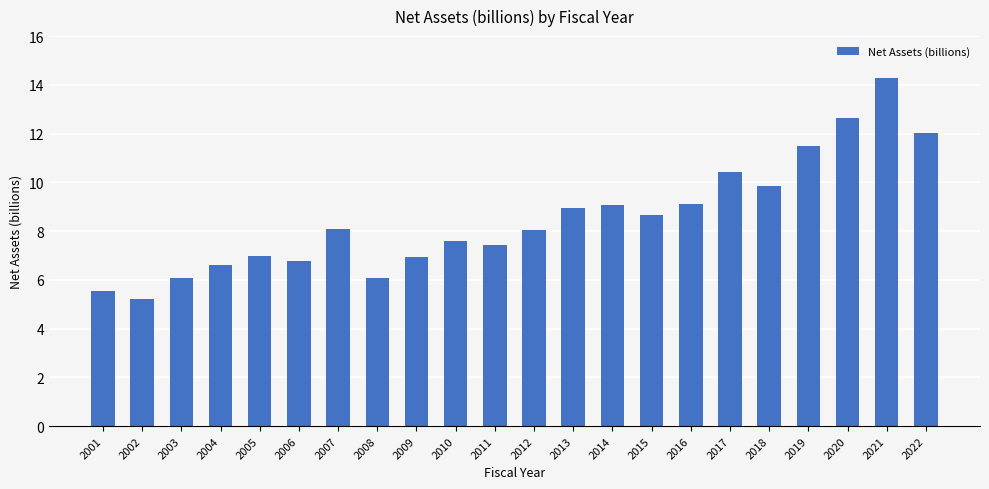

What is the value of the 20th bar from the left?

12.6